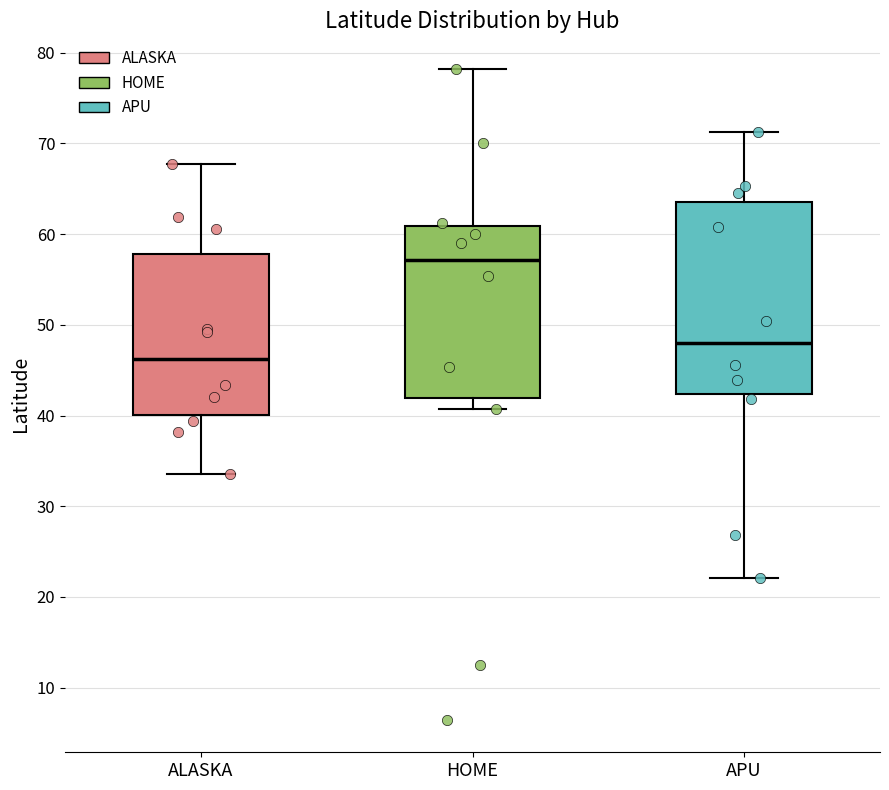

Reading left to right, transcribe this box plot: for each box, give where its median line is, the range the box spans, and where its two whiskers end, as read against the y-axis. The values are not printed on the chart, so give them approximately, as read against the axis.

ALASKA: median 46, box 40 to 58, whiskers 34 to 68
HOME: median 57, box 42 to 61, whiskers 41 to 78
APU: median 48, box 42 to 64, whiskers 22 to 71